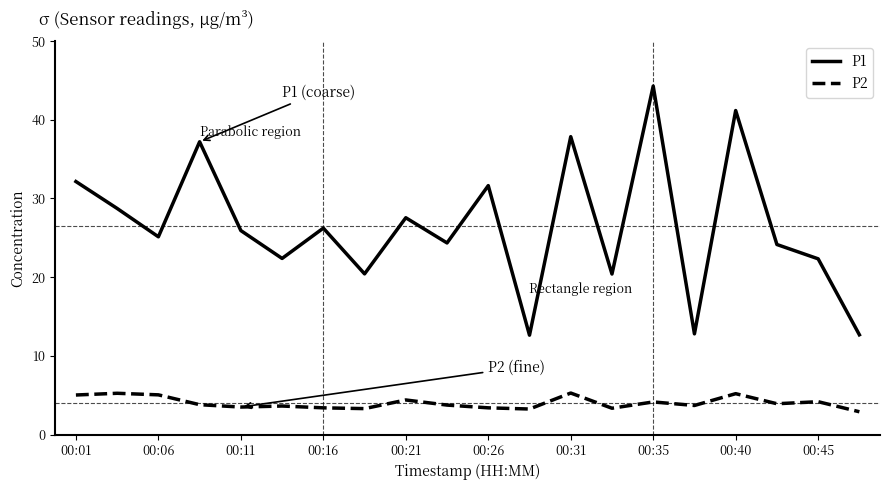

True or false: P1 and P2 intersect in this chart.

False